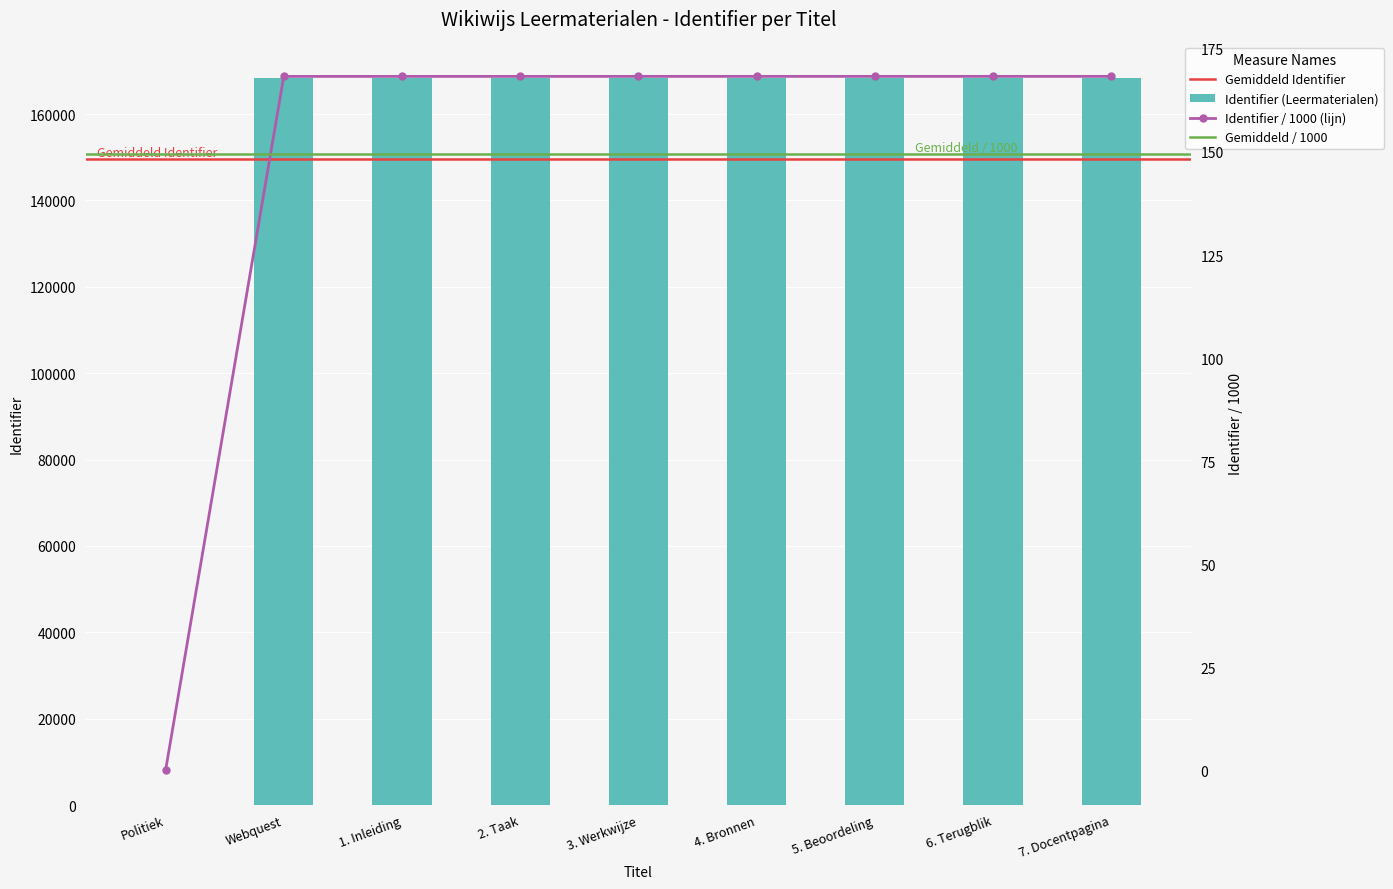

At which category does the chart reach its peak across all series?

7. Docentpagina